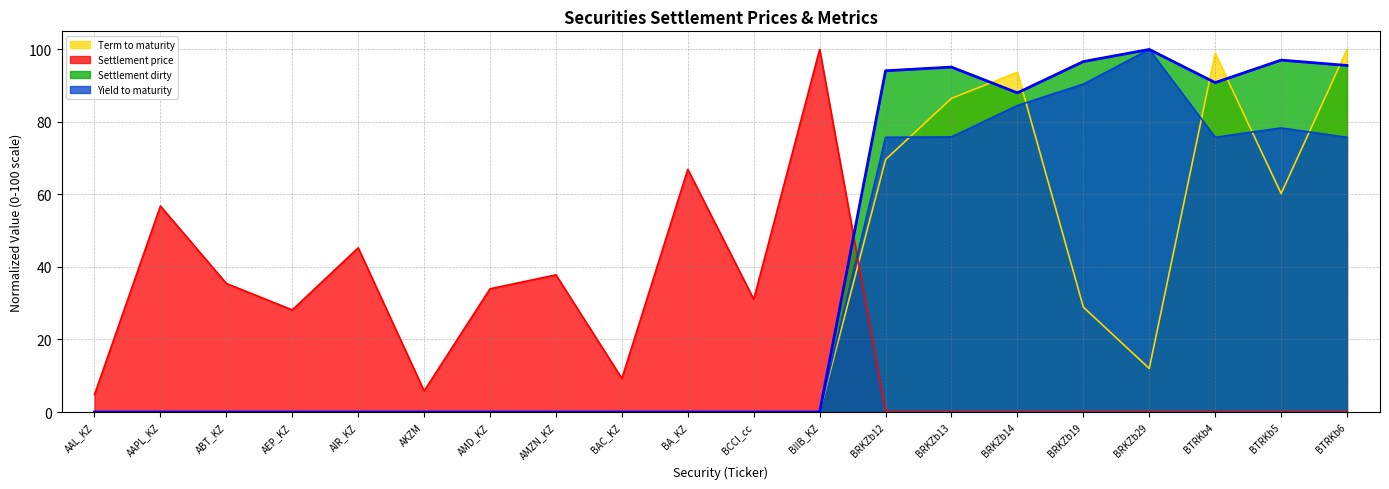

Which series has the largest range (max minus min)?

Settlement dirty